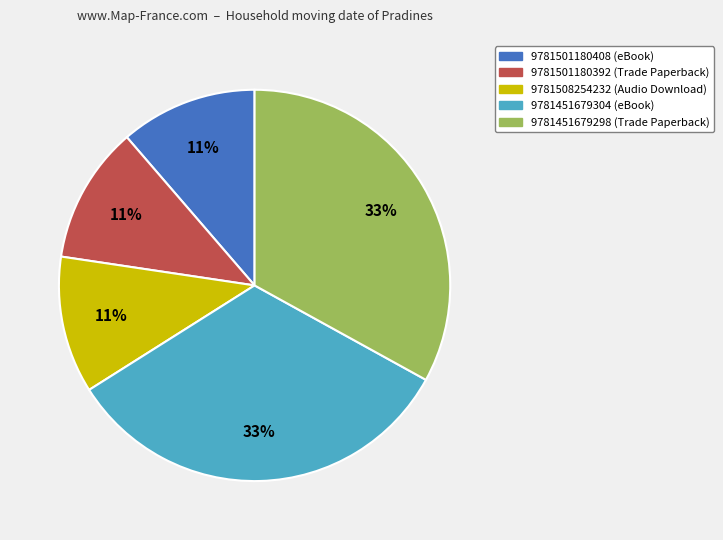

Which has a higher value, 9781501180408 or 9781451679298?

9781451679298